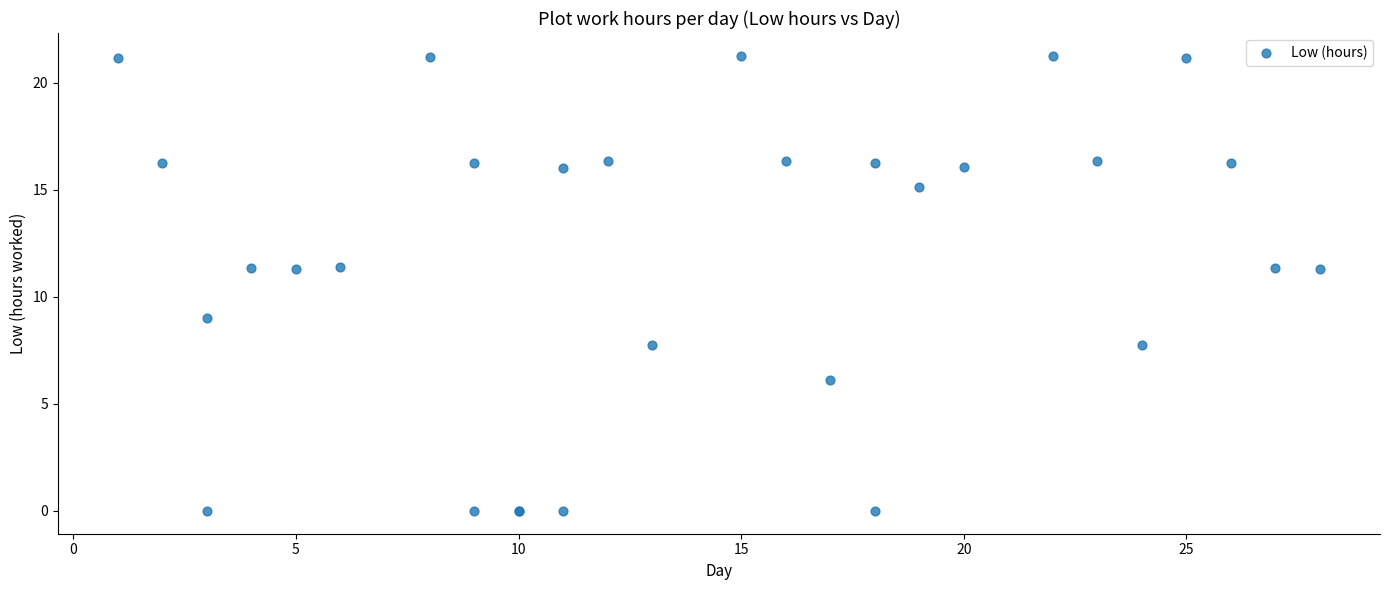

What Y value in the scatter plot is closest to 10?

9.0